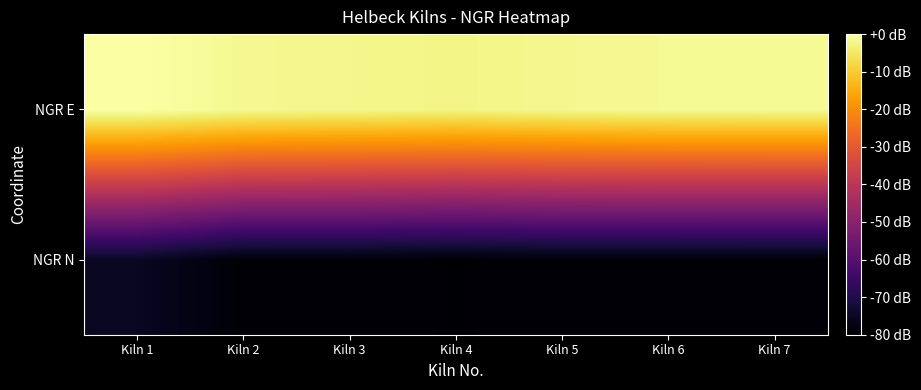

At which category is the sum across all series the highest?

Kiln 1